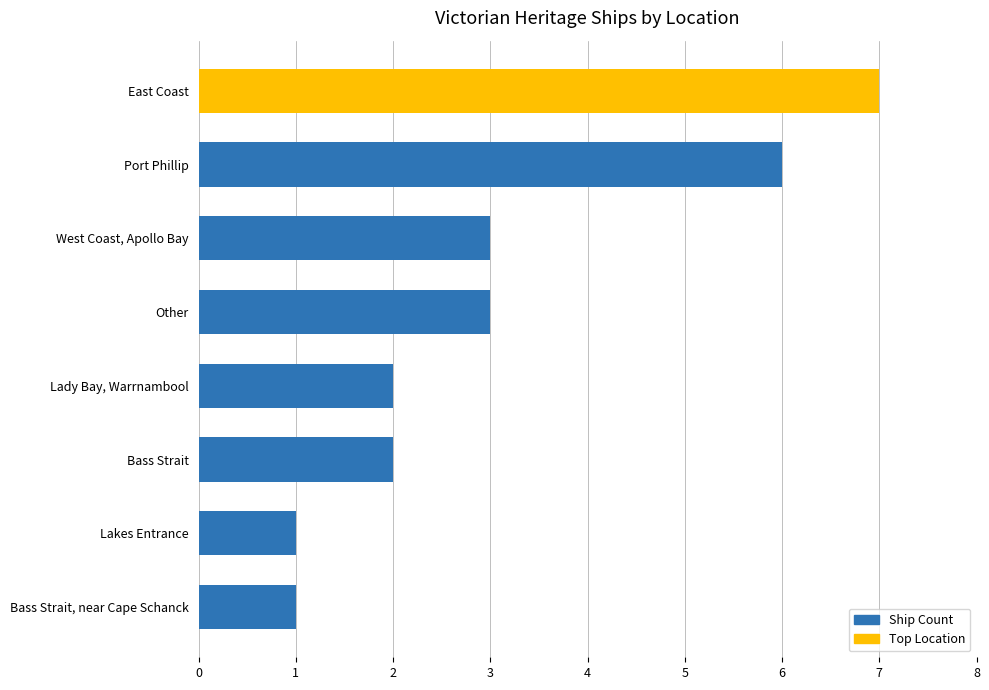

Reading bottom to top, transcribe all the data shown in this chart.

Bass Strait, near Cape Schanck=1	Lakes Entrance=1	Bass Strait=2	Lady Bay, Warrnambool=2	Other=3	West Coast, Apollo Bay=3	Port Phillip=6	East Coast=7